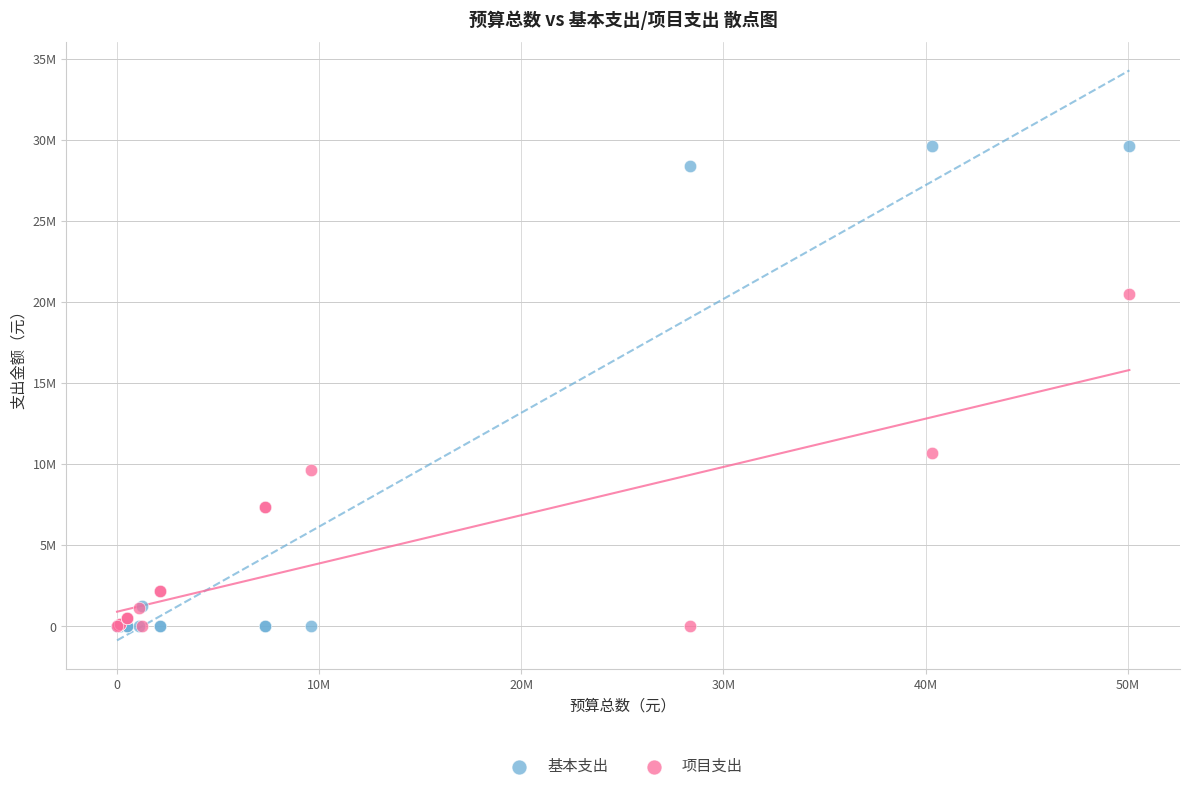

What are all the series names shown in the legend?

基本支出, 项目支出